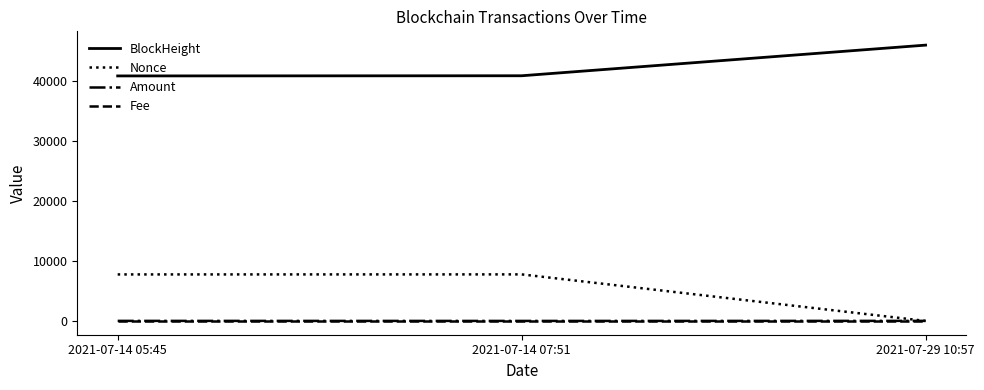

Is it true that Fee equals 0.0 at 2021-07-14 05:45?

True